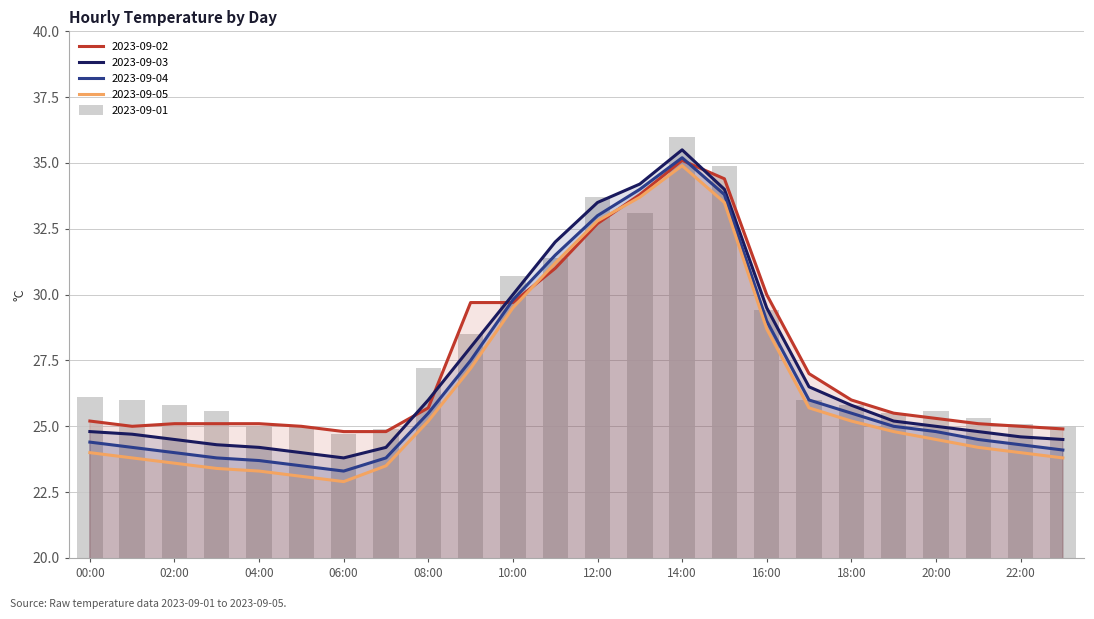

List the series in order of their overall mean, lowest first.

2023-09-05, 2023-09-04, 2023-09-03, 2023-09-02, 2023-09-01